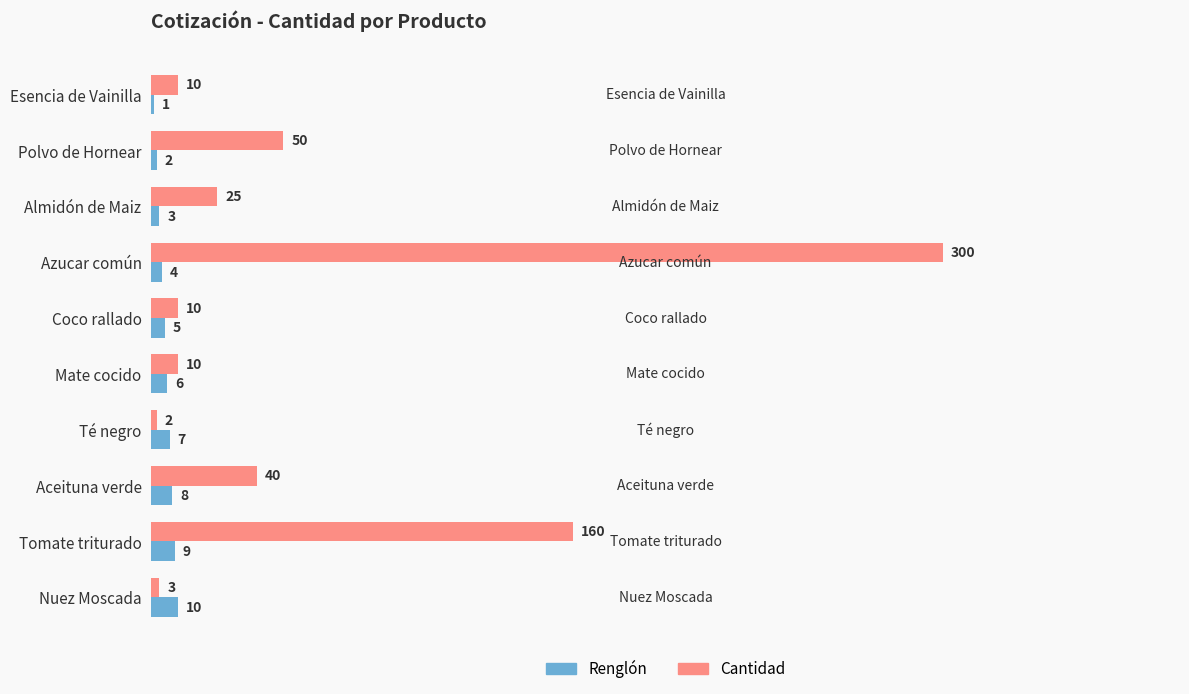

Count the number of data series in this chart.

2